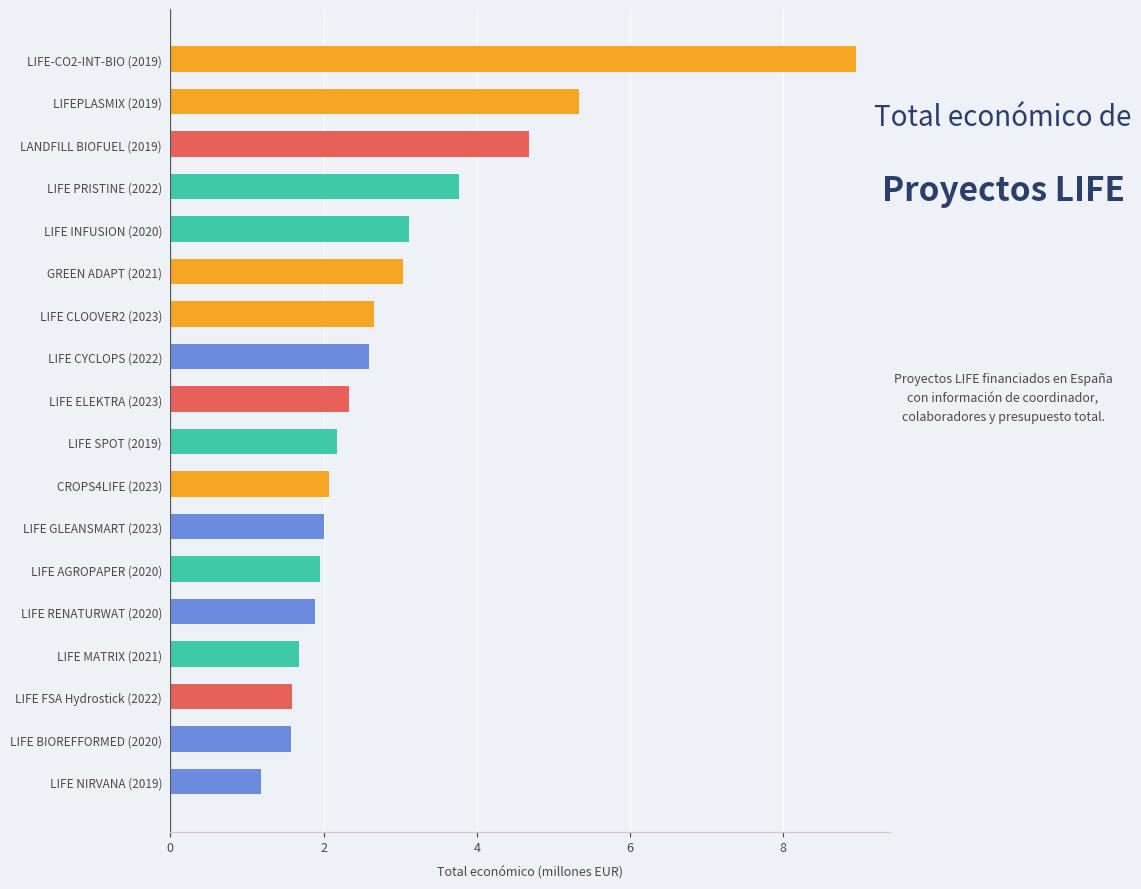

Which category has the highest value across all series?

LIFE-CO2-INT-BIO (2019)